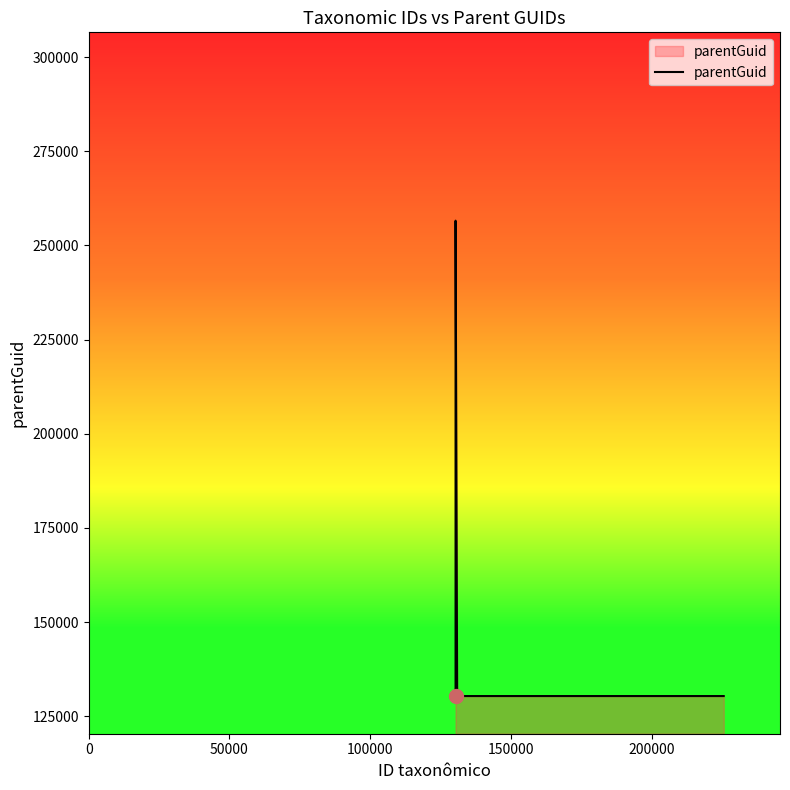

True or false: the data has more than 2 interior local peaks.

False